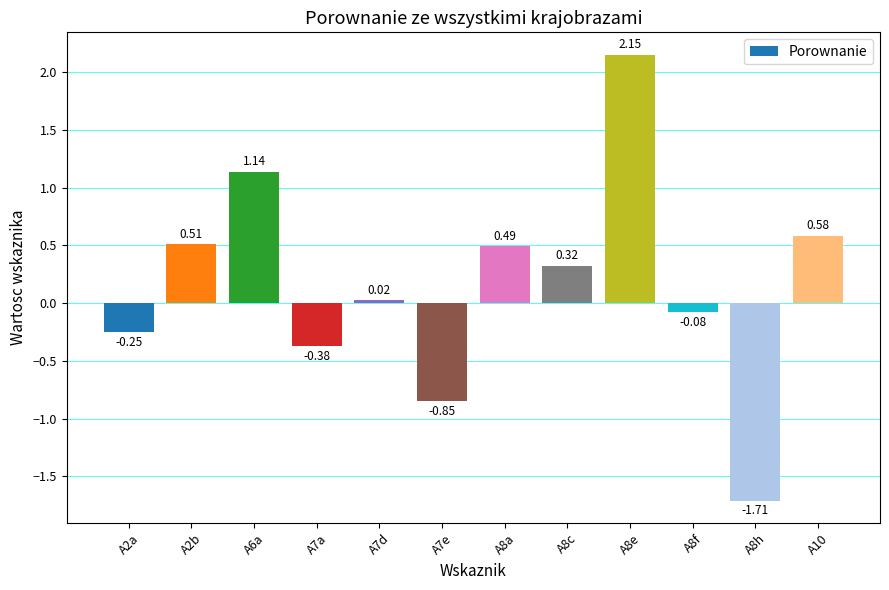

Which label corresponds to the smallest value in the chart?

A8h